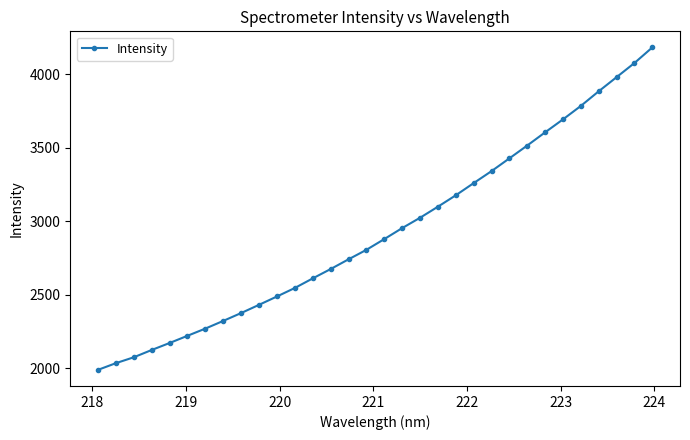

What is the value of the 24th point from the left?

3426.9